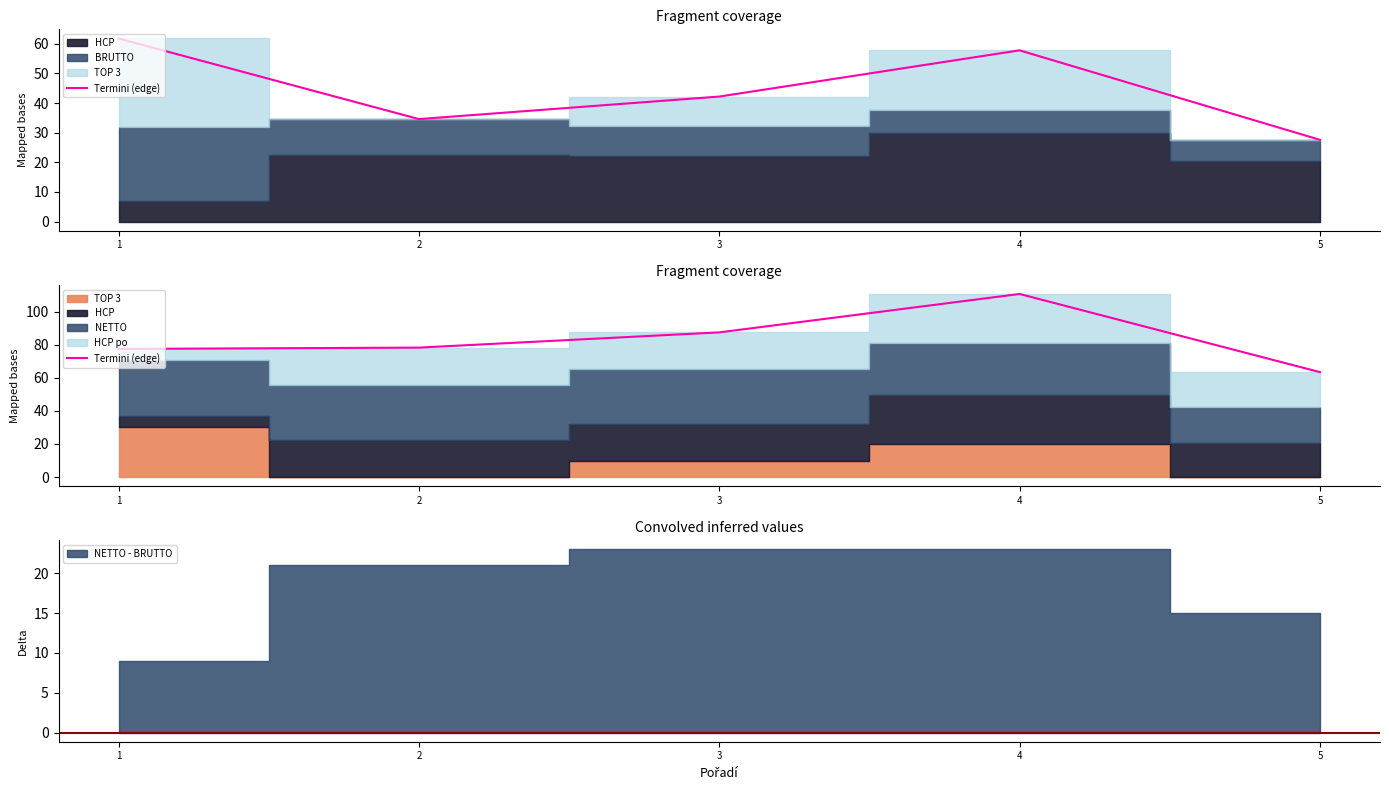

Which category has the highest value across all series?

4